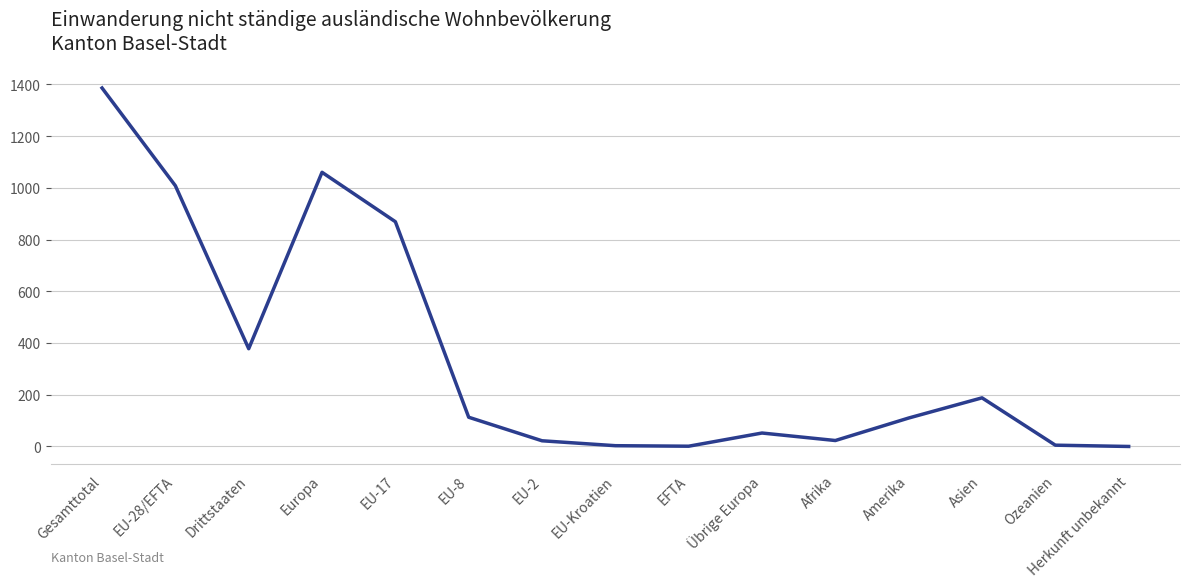

What is the maximum value shown in the chart?

1386